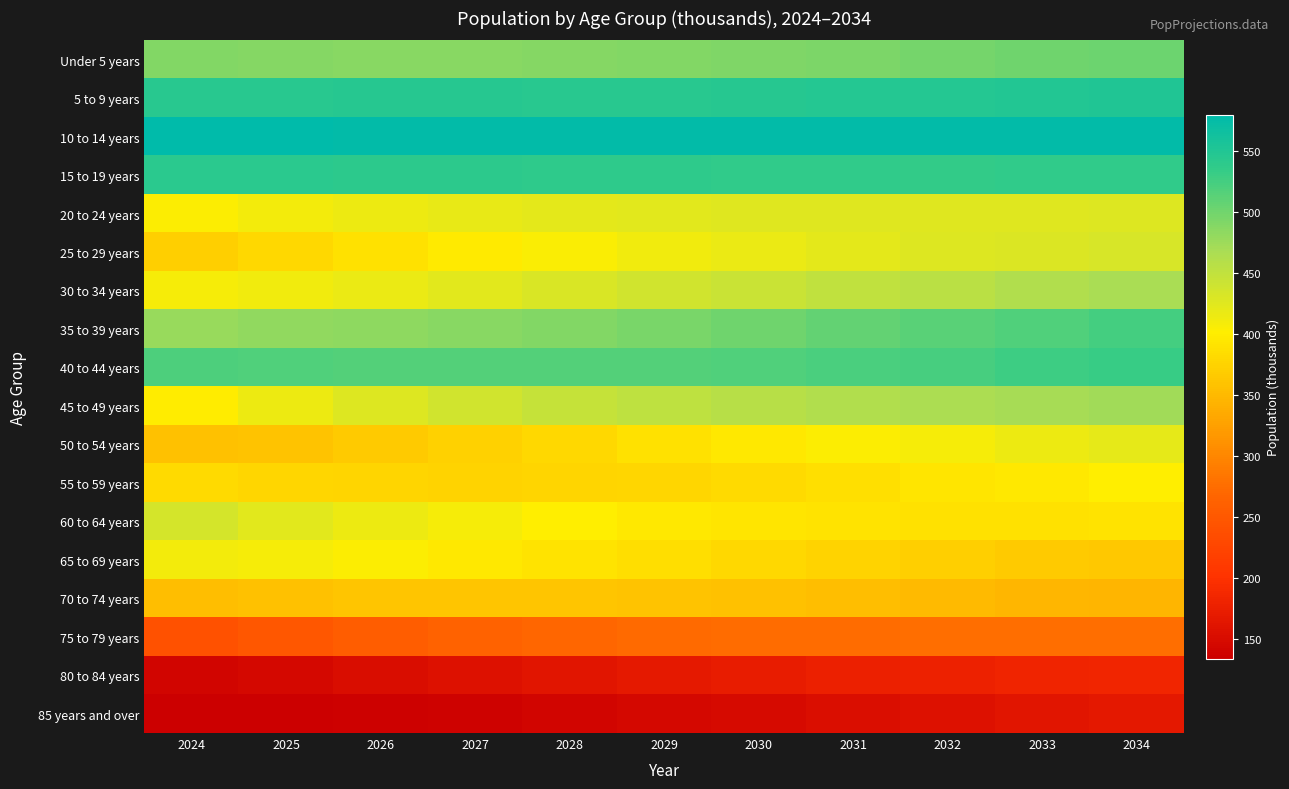

Reading left to right, list all the values displayed in this chart.

Under 5 years: 2024=490	2025=488	2026=487	2027=487	2028=488	2029=490	2030=492	2031=494	2032=497	2033=500	2034=503
5 to 9 years: 2024=544	2025=545	2026=546	2027=546	2028=545	2029=545	2030=546	2031=547	2032=548	2033=550	2034=552
10 to 14 years: 2024=580	2025=579	2026=578	2027=578	2028=577	2029=577	2030=577	2031=577	2032=578	2033=578	2034=578
15 to 19 years: 2024=542	2025=542	2026=541	2027=540	2028=539	2029=539	2030=538	2031=537	2032=536	2033=537	2034=537
20 to 24 years: 2024=403	2025=410	2026=415	2027=419	2028=422	2029=424	2030=425	2031=426	2032=426	2033=426	2034=427
25 to 29 years: 2024=371	2025=380	2026=390	2027=398	2028=405	2029=412	2030=417	2031=422	2032=427	2033=430	2034=433
30 to 34 years: 2024=408	2025=412	2026=417	2027=424	2028=431	2029=438	2030=444	2031=450	2032=456	2033=462	2034=467
35 to 39 years: 2024=478	2025=481	2026=484	2027=487	2028=491	2029=495	2030=501	2031=507	2032=513	2033=519	2034=525
40 to 44 years: 2024=520	2025=518	2026=517	2027=516	2028=516	2029=517	2030=519	2031=521	2032=524	2033=528	2034=532
45 to 49 years: 2024=399	2025=415	2026=428	2027=438	2028=446	2029=452	2030=457	2031=462	2032=466	2033=469	2034=473
50 to 54 years: 2024=357	2025=360	2026=366	2027=373	2028=381	2029=389	2030=396	2031=403	2032=409	2033=415	2034=421
55 to 59 years: 2024=383	2025=379	2026=377	2027=376	2028=377	2029=379	2030=383	2031=387	2032=392	2033=396	2034=401
60 to 64 years: 2024=434	2025=424	2026=415	2027=408	2028=401	2029=396	2030=393	2031=391	2032=390	2033=390	2034=391
65 to 69 years: 2024=411	2025=408	2026=403	2027=397	2028=391	2029=385	2030=380	2031=375	2032=371	2033=367	2034=365
70 to 74 years: 2024=354	2025=358	2026=361	2027=362	2028=361	2029=360	2030=357	2031=354	2032=351	2033=348	2034=345
75 to 79 years: 2024=241	2025=250	2026=257	2027=264	2028=269	2029=272	2030=274	2031=275	2032=276	2033=276	2034=276
80 to 84 years: 2024=141	2025=146	2026=152	2027=157	2028=163	2029=168	2030=172	2031=176	2032=179	2033=182	2034=184
85 years and over: 2024=134	2025=135	2026=136	2027=138	2028=141	2029=145	2030=149	2031=154	2032=158	2033=163	2034=167